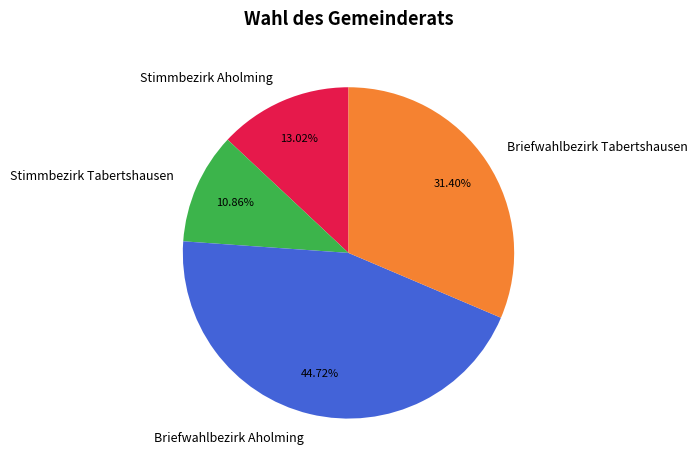

Is it true that Briefwahlbezirk Tabertshausen is 31% of the pie?

True